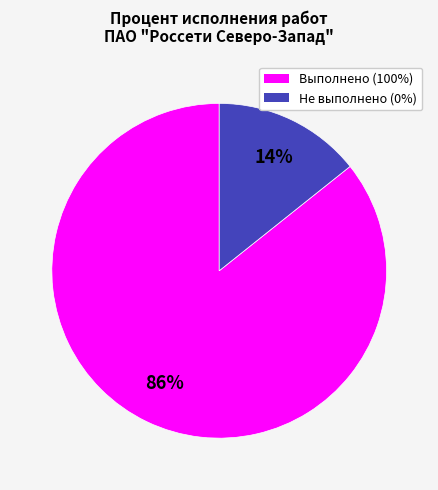

Is there any slice that represents more than half of the pie?

Yes